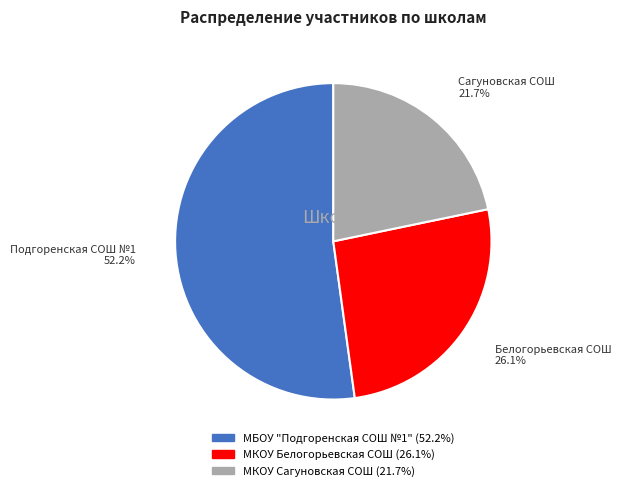

How many segments does this pie chart have?

3